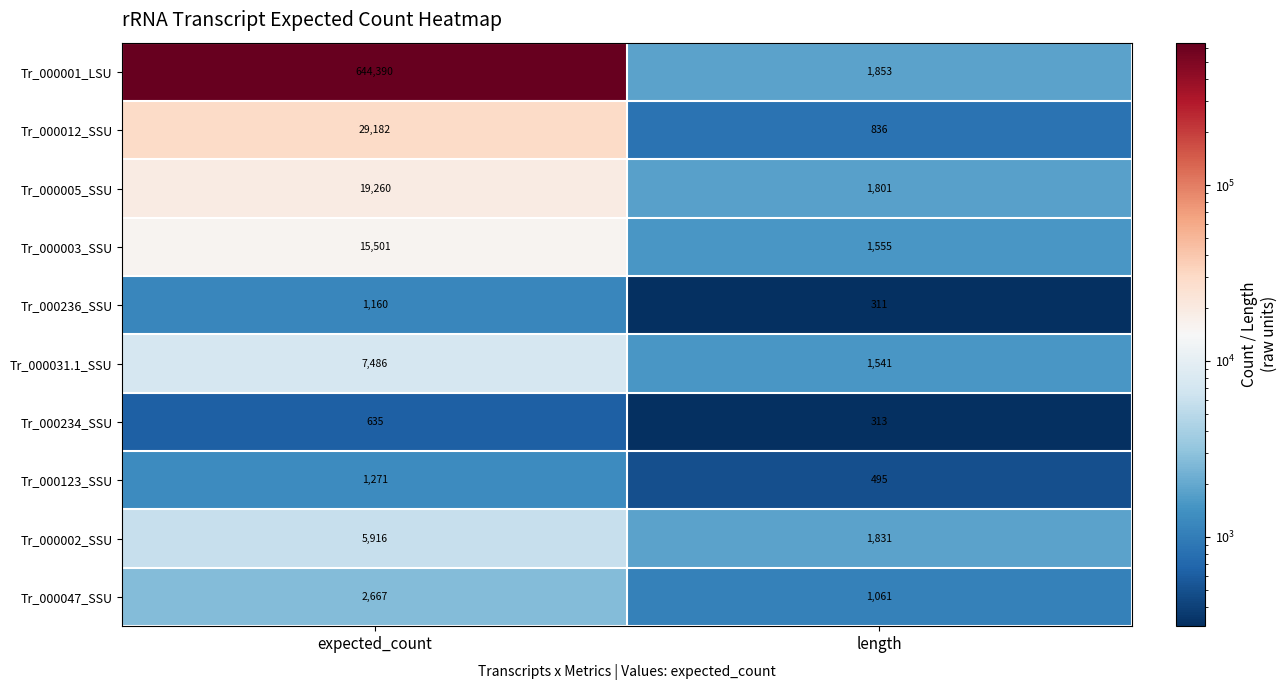

At which category is the sum across all series the highest?

expected_count